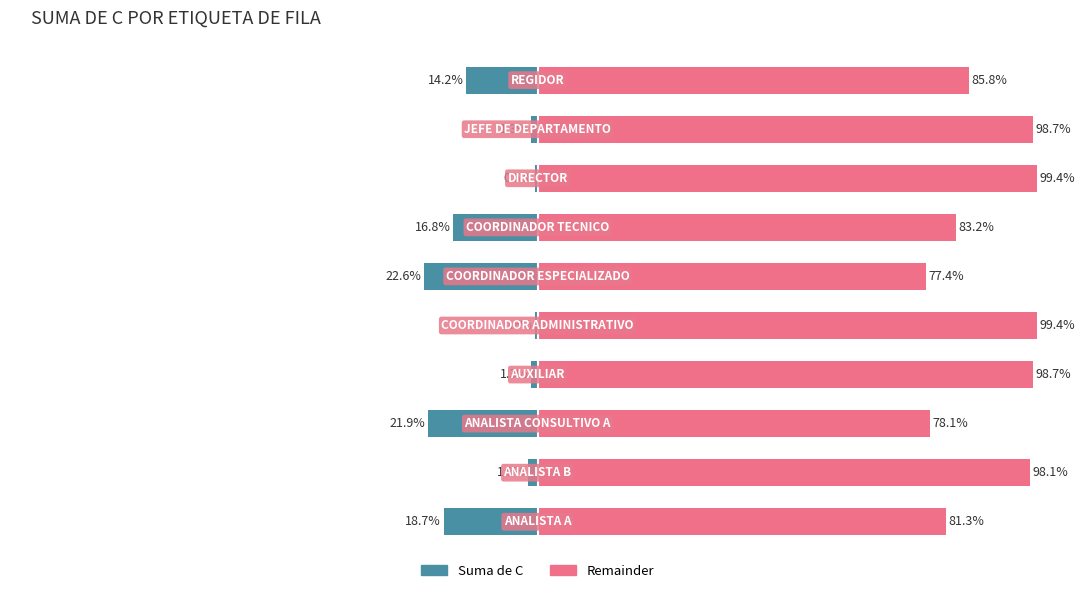

Are the bars horizontal?

Yes